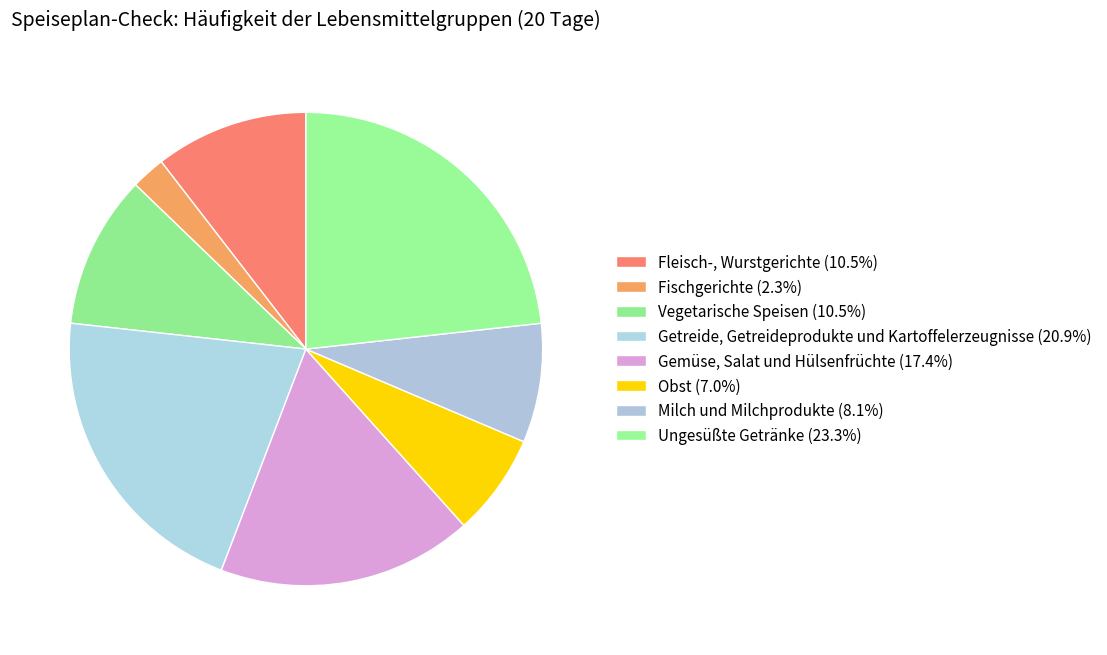

What percentage do Obst and Fischgerichte together represent?

9.3%